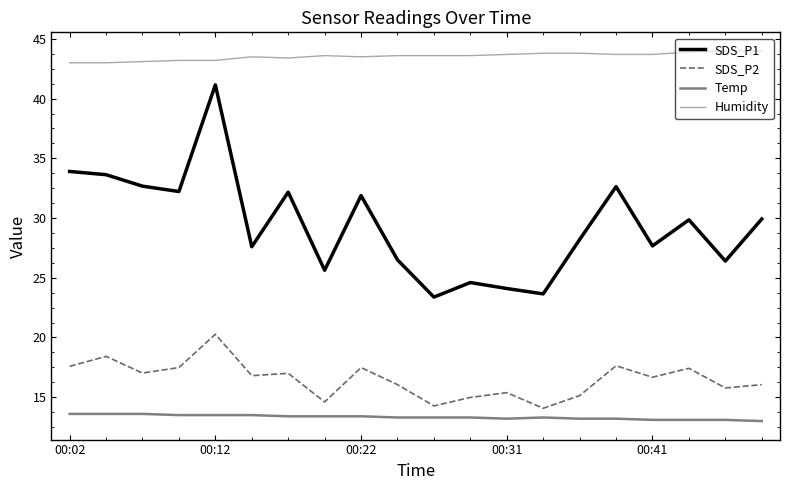

List the series in order of their peak value, lowest first.

Temp, SDS_P2, SDS_P1, Humidity